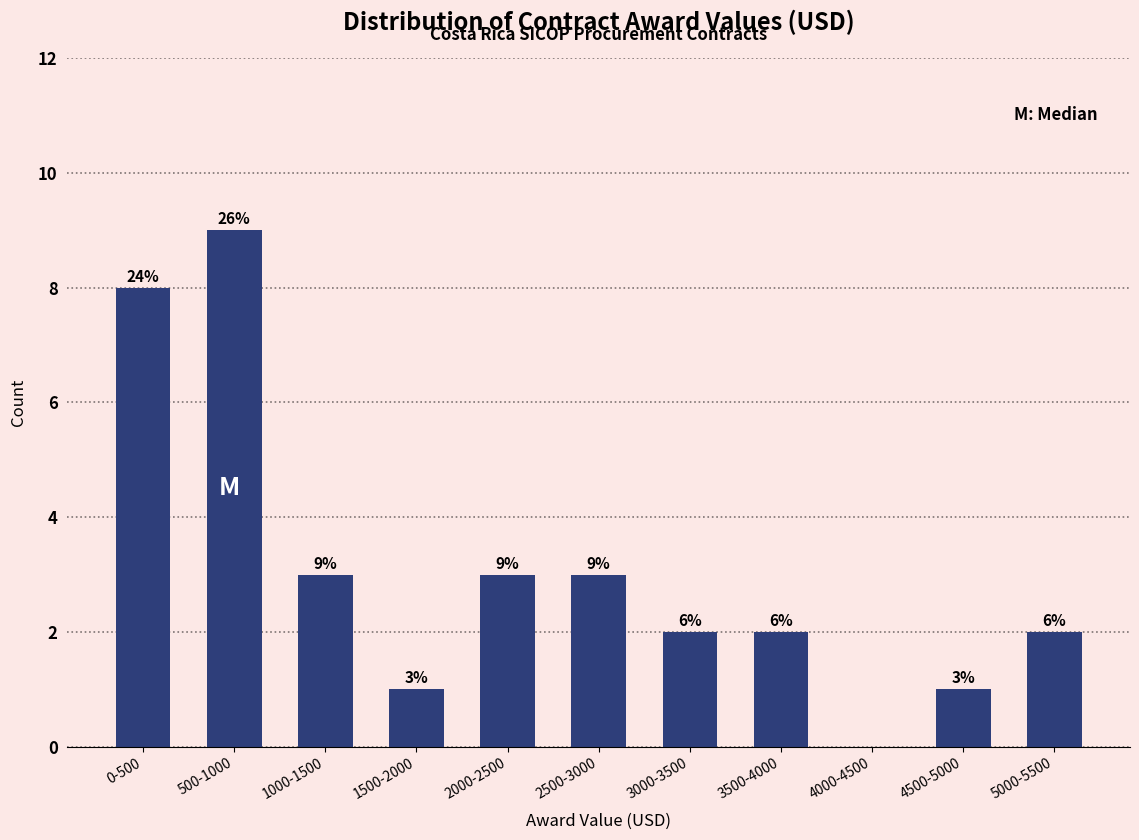

Reading left to right, extract all data points from this chart.

0-500=8	500-1000=9	1000-1500=3	1500-2000=1	2000-2500=3	2500-3000=3	3000-3500=2	3500-4000=2	4000-4500=0	4500-5000=1	5000-5500=2